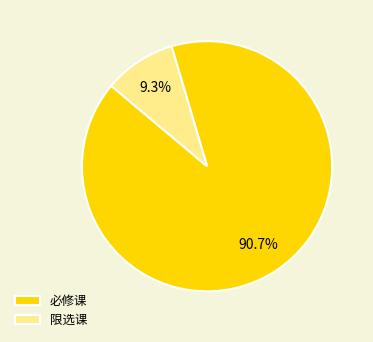

Rank the categories by value from highest to lowest.

必修课, 限选课